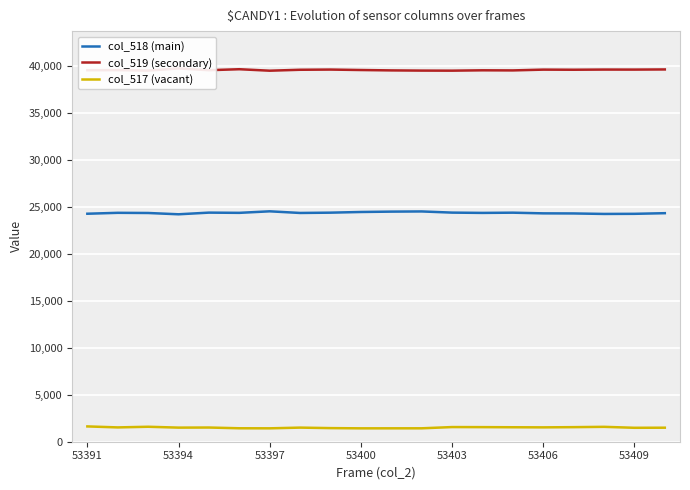

True or false: col_517 (vacant) and col_519 (secondary) intersect in this chart.

False